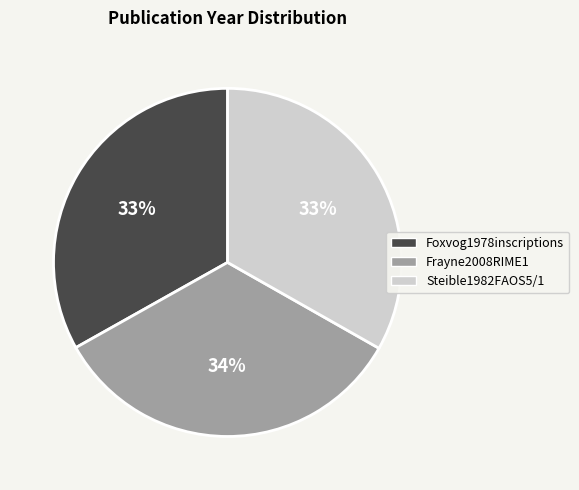

Is there a majority slice in this chart?

No